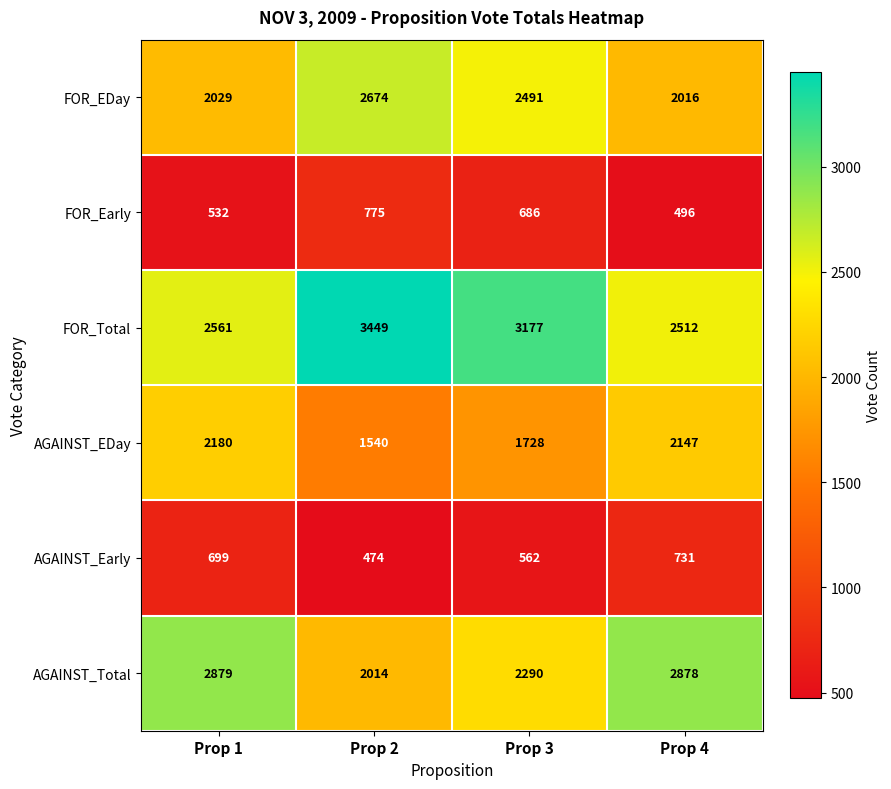

The AGAINST_Early series shows 255 at Prop 3. True or false?

False